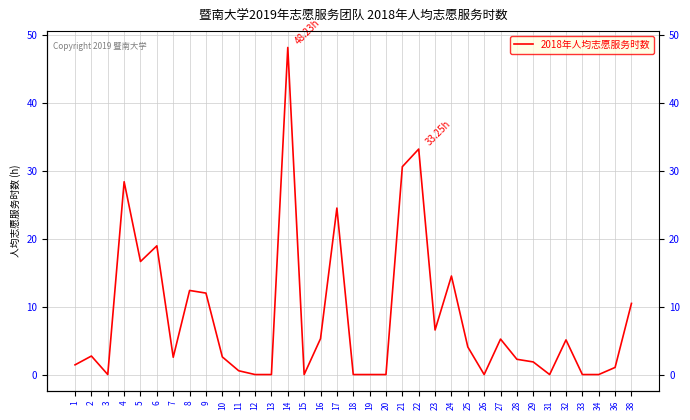

Is this an area chart (filled region under the line)?

No